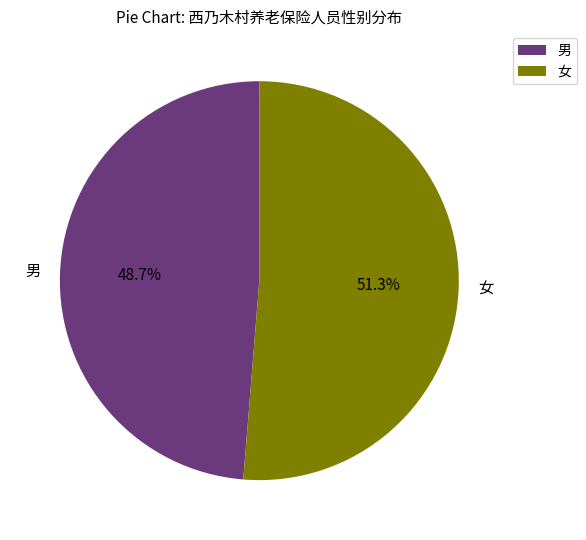

To the nearest percent, what is the difference between the 女 and 男 slice percentages?

3%